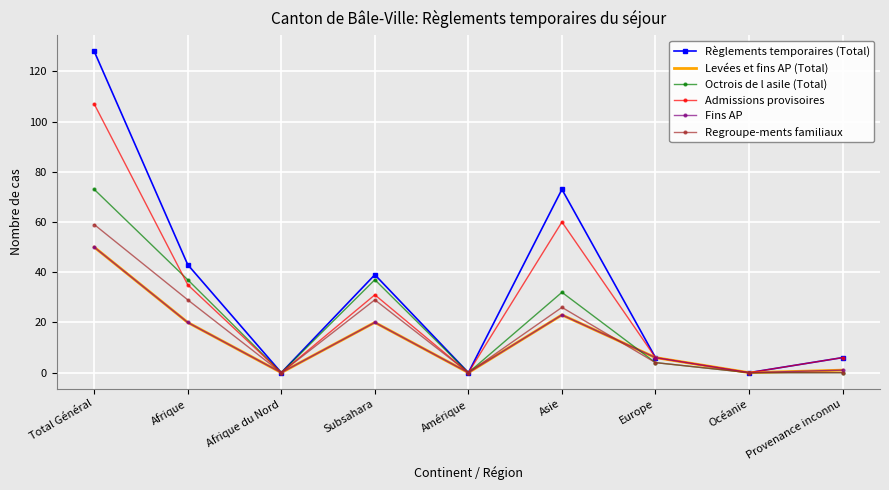

What is the sum of all Règlements temporaires (Total) values?

295